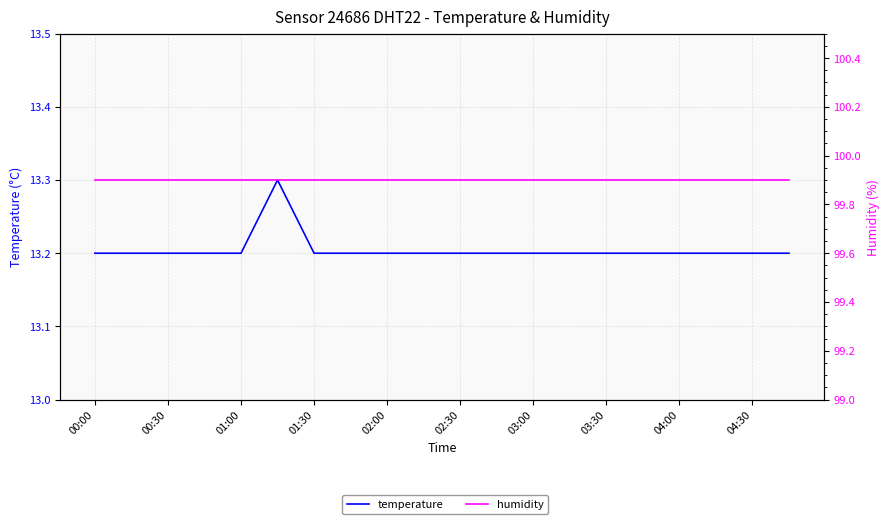

At which category does the chart reach its minimum across all series?

00:00